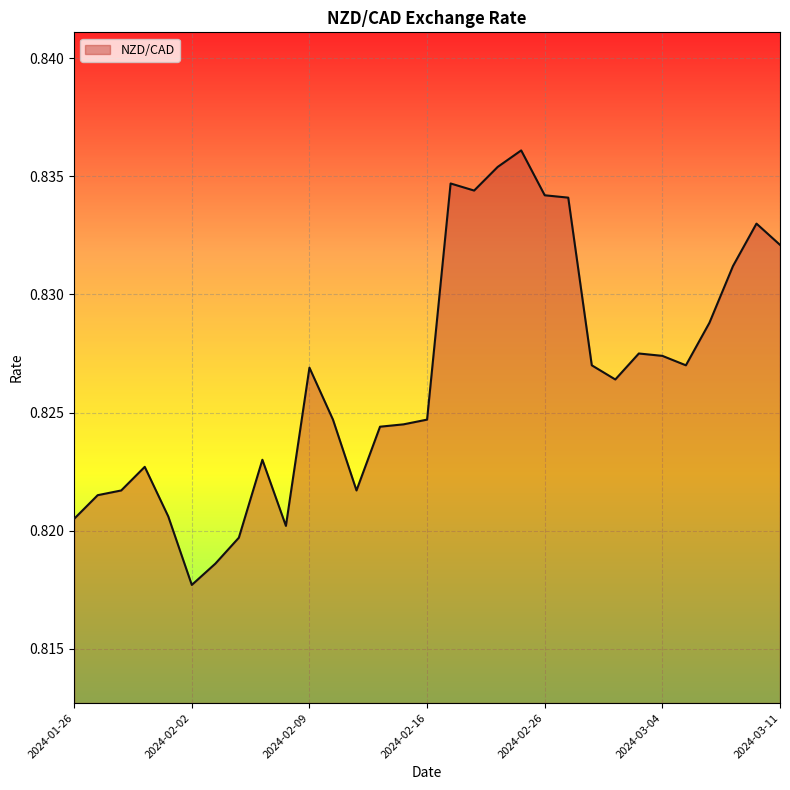

Rank the categories by value from lowest to highest.

2024-02-02, 2024-02-05, 2024-02-06, 2024-02-08, 2024-01-26, 2024-02-01, 2024-01-29, 2024-01-30, 2024-02-13, 2024-01-31, 2024-02-07, 2024-02-14, 2024-02-15, 2024-02-12, 2024-02-16, 2024-02-29, 2024-02-09, 2024-02-28, 2024-03-05, 2024-03-04, 2024-03-01, 2024-03-06, 2024-03-07, 2024-03-11, 2024-03-08, 2024-02-27, 2024-02-26, 2024-02-21, 2024-02-20, 2024-02-22, 2024-02-23